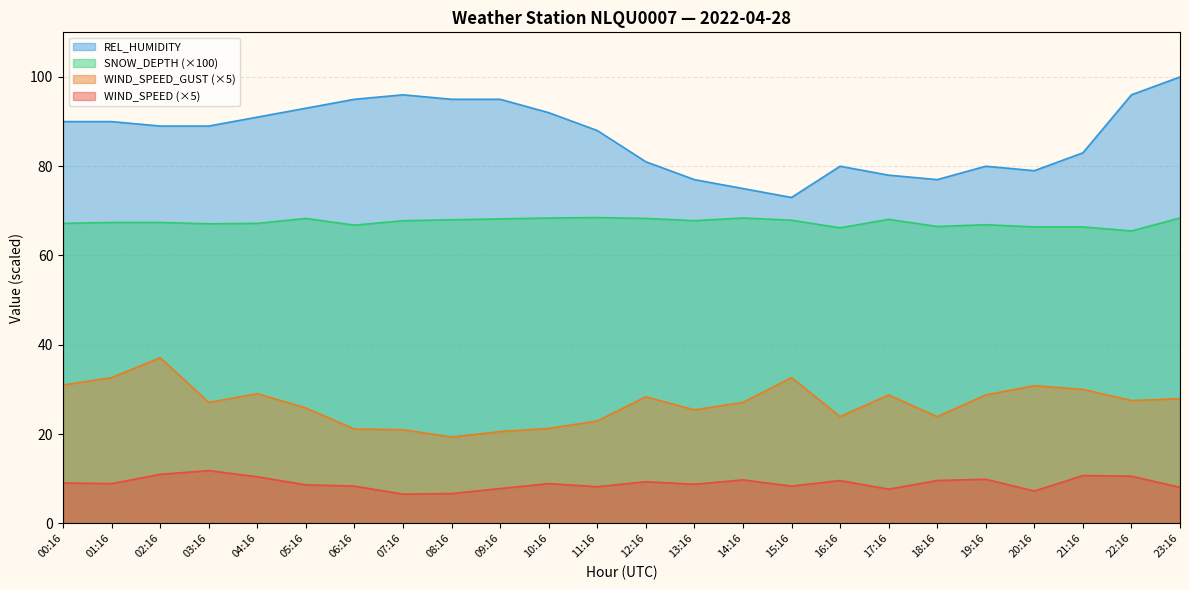

Where does the REL_HUMIDITY series first go above 89?

00:16